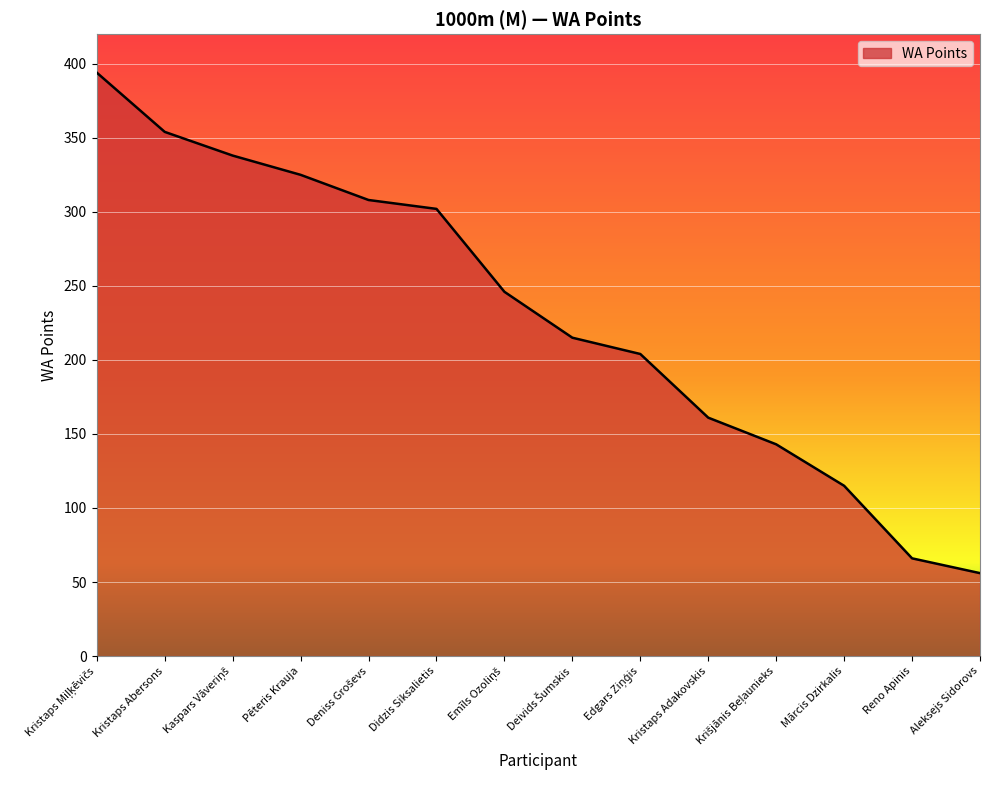

Is it true that the value at Kristaps Adakovskis is 161?

True